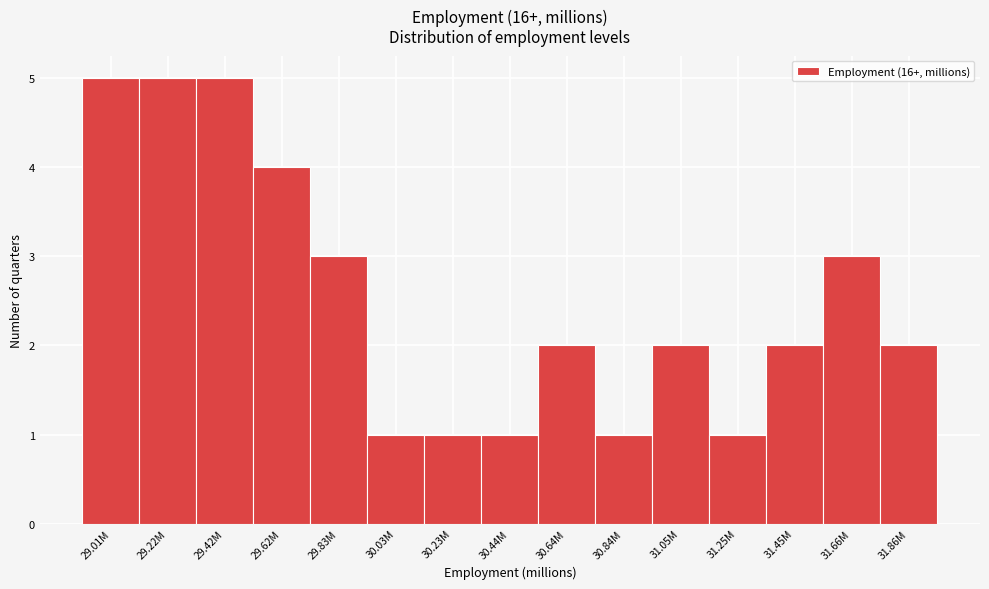

Reading right to left, transcribe all the data shown in this chart.

2	3	2	1	2	1	2	1	1	1	3	4	5	5	5